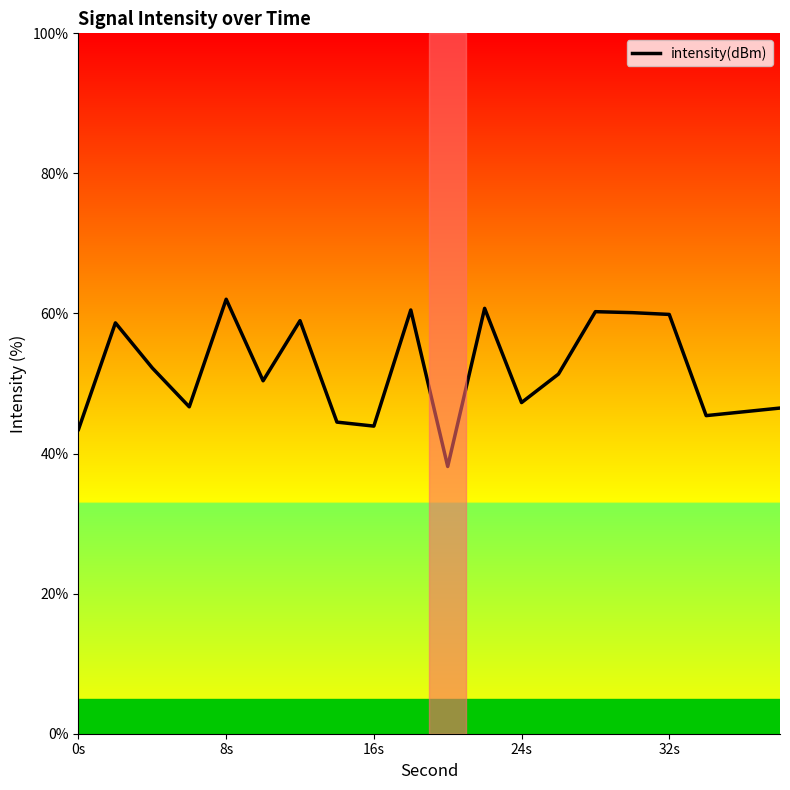

What is the smallest value displayed?

38.2